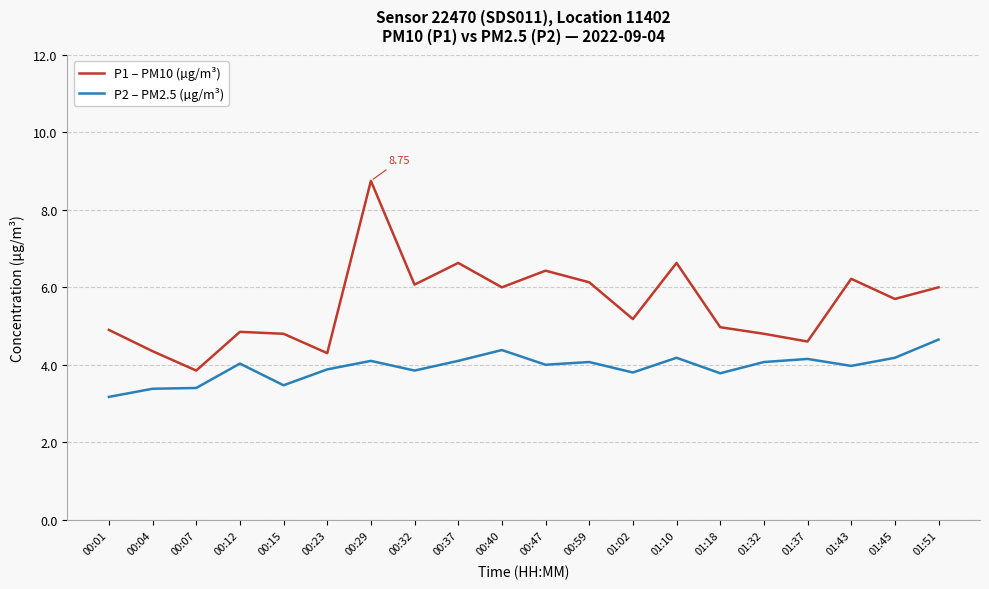

True or false: P1 – PM10 (µg/m³) and P2 – PM2.5 (µg/m³) cross at least once.

False